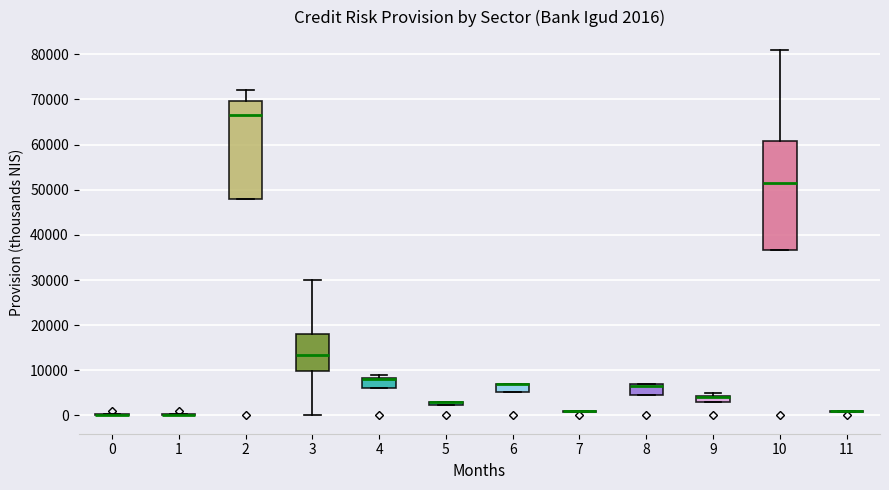

Comparing the boxes themselves (not the whiskers), which one is the tallest?

10